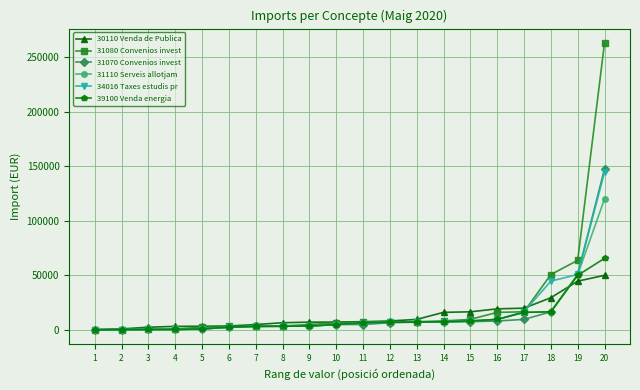

What is the value of the 39100 Venda energia point at the 13th from the left?

7259.4